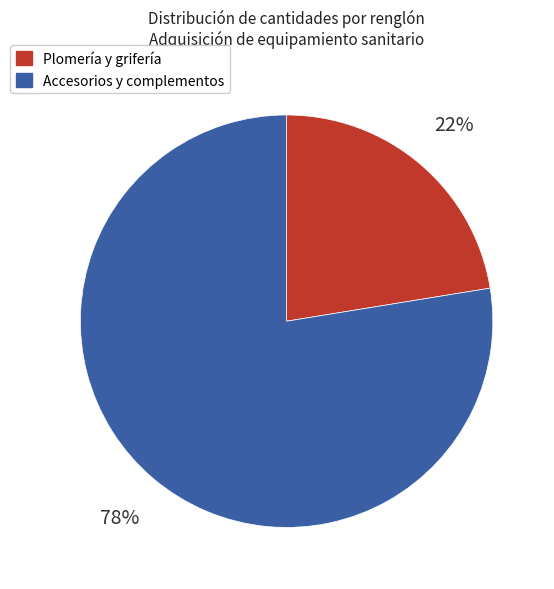

To the nearest percent, what is the average slice percentage?

50%